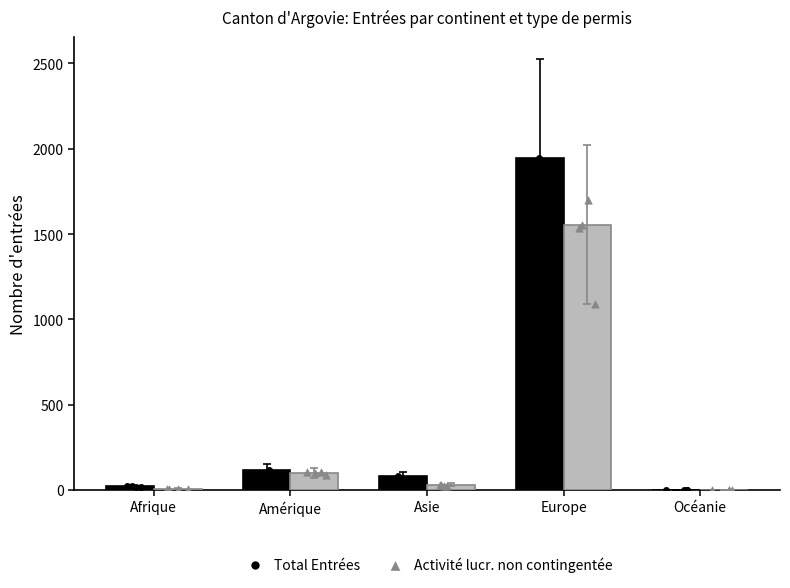

At which category is the sum across all series the highest?

Europe